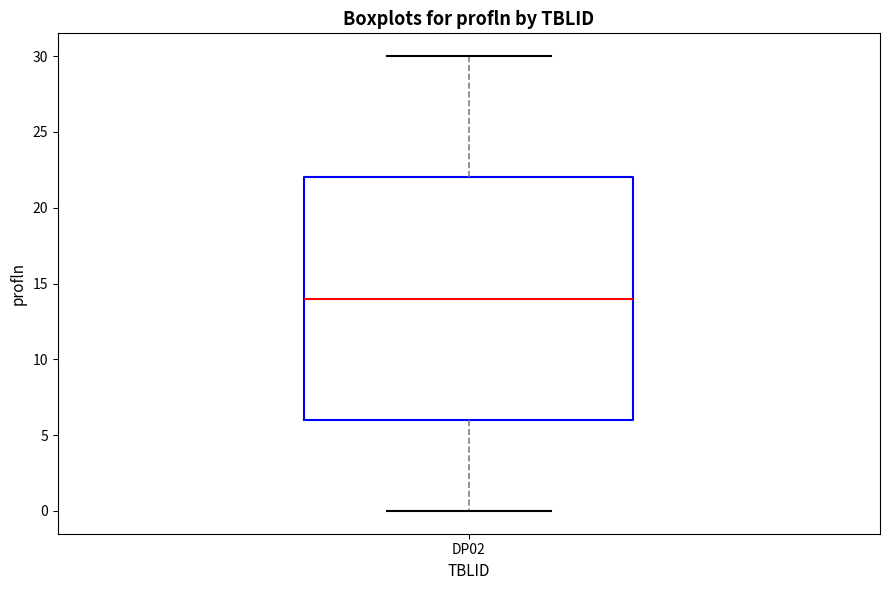

Where does the median line of the box for DP02 sit on the y-axis? The values are not printed on the chart, so give them approximately, as read against the axis.

14